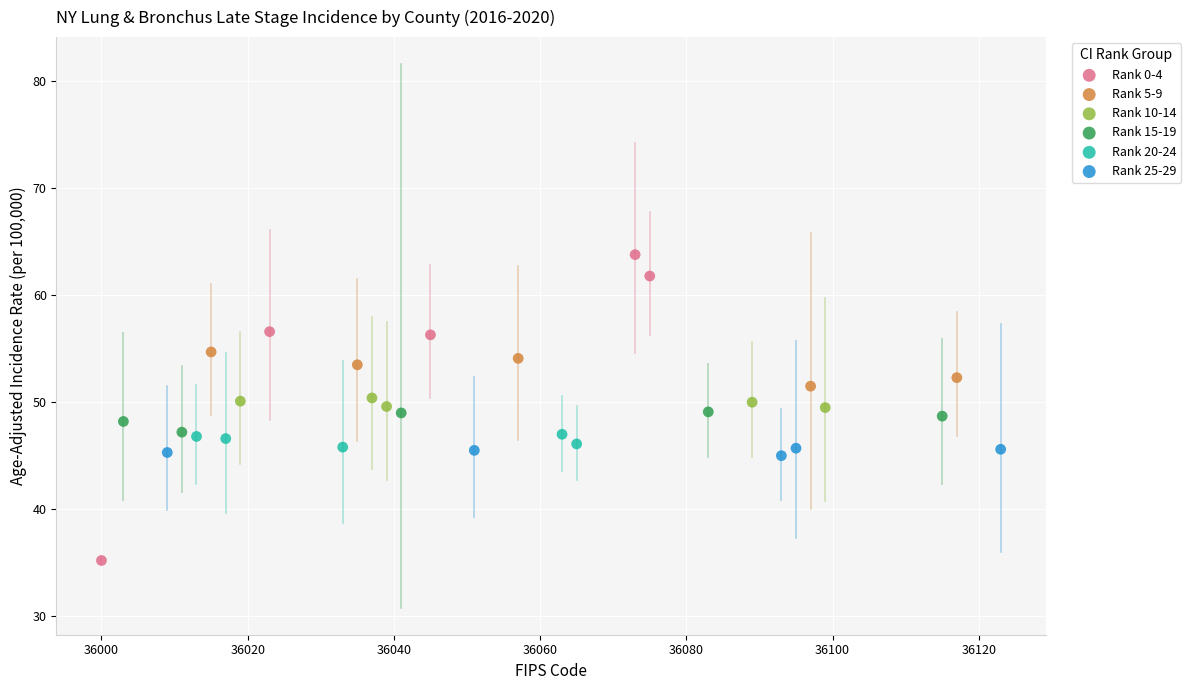

Which series contains the lowest Y value?

Rank 0-4